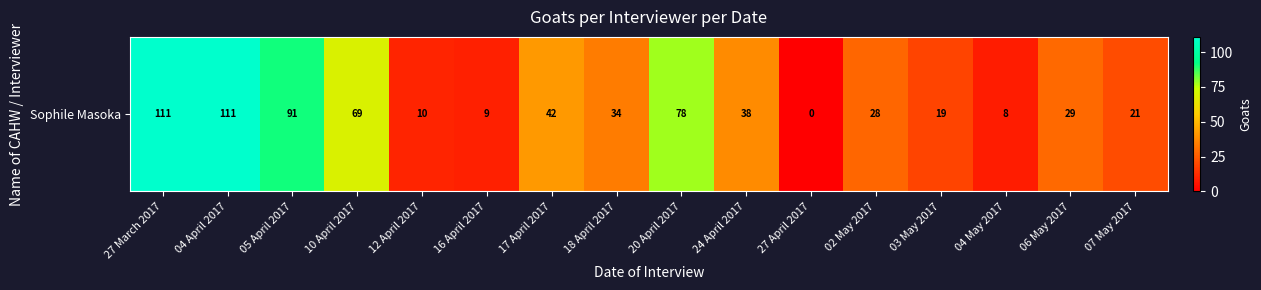

How many values exceed 34?

7